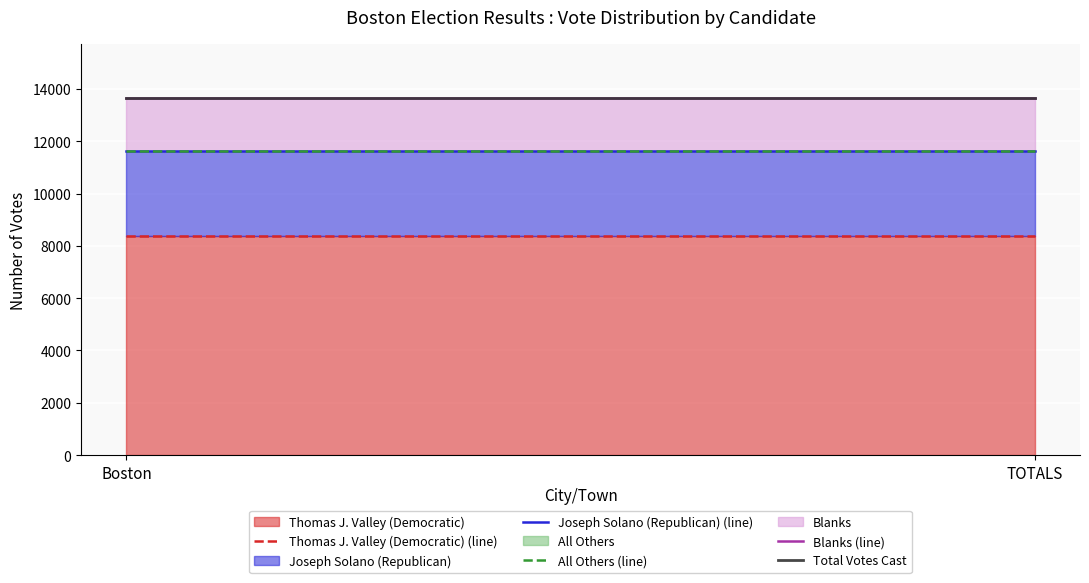

Rank the categories by Joseph Solano (Republican) (line) value from lowest to highest.

Boston, TOTALS